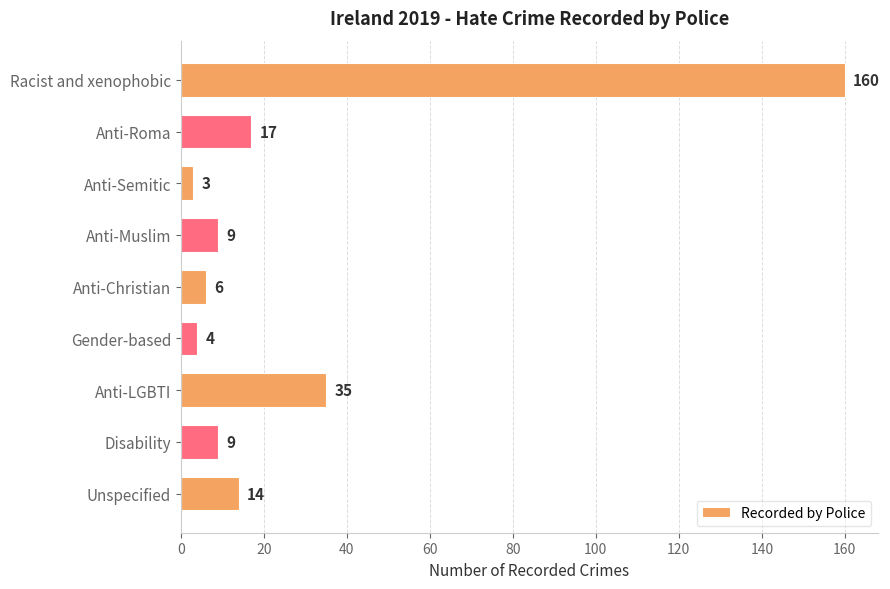

At which category does the chart reach its peak across all series?

Racist and xenophobic